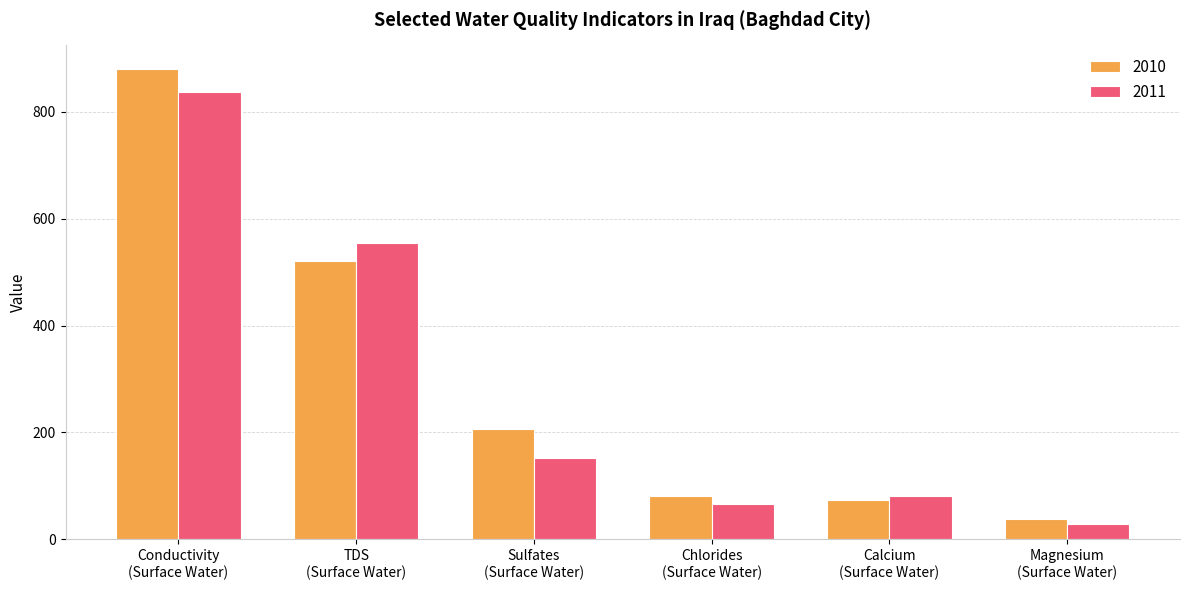

At which label does 2011 reach its minimum?

Magnesium
(Surface Water)